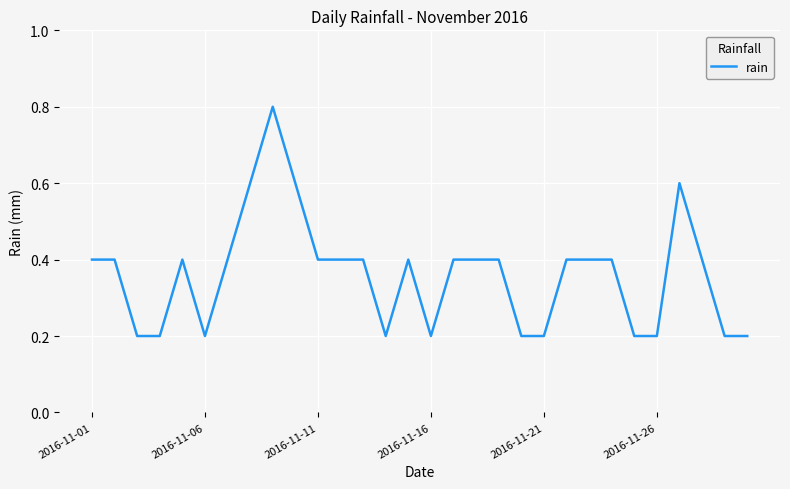

What is the maximum value shown in the chart?

0.8